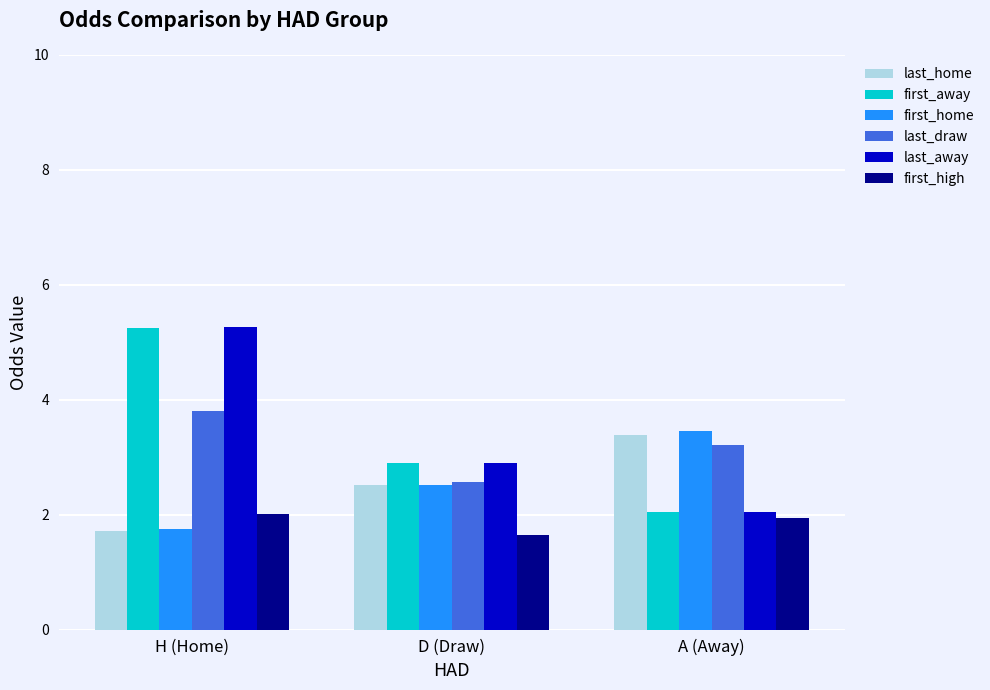

Rank the categories by first_home value from highest to lowest.

A (Away), D (Draw), H (Home)